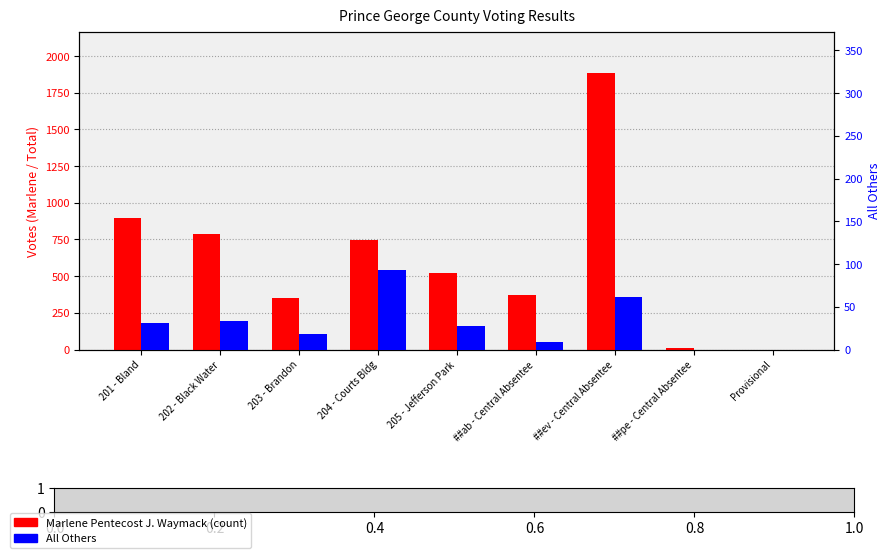

Reading left to right, list all the values displayed in this chart.

Marlene Pentecost J. Waymack: 894	788	352	745	524	369	1884	11	0
All Others: 31	33	18	93	27	9	61	0	0